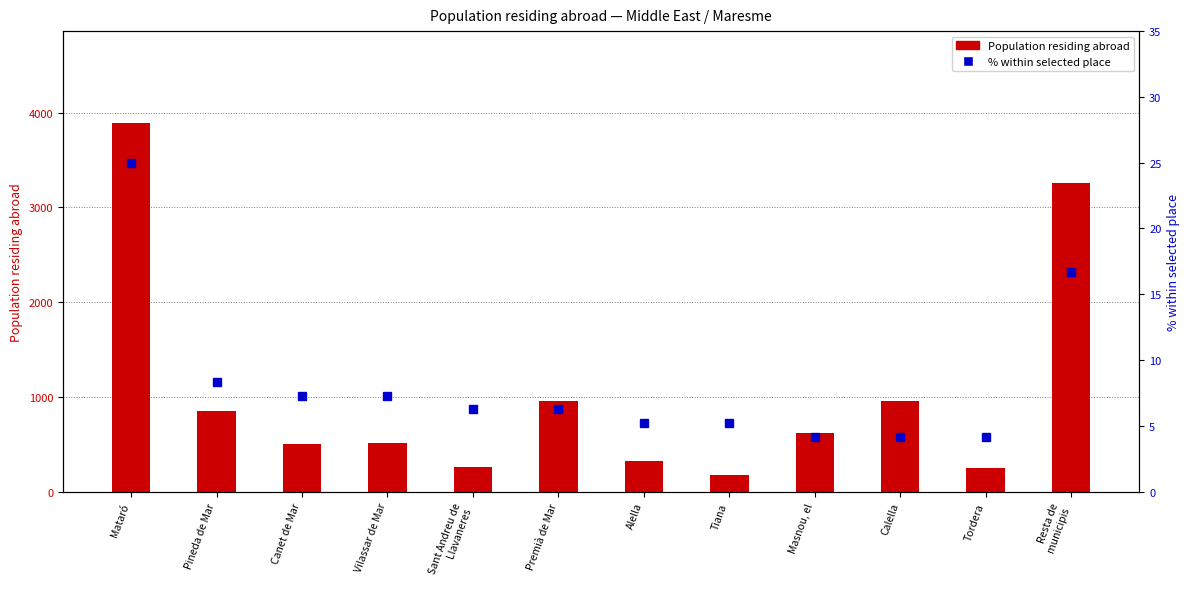

What is the value of the % within selected place bar at the 3rd from the left?

7.3